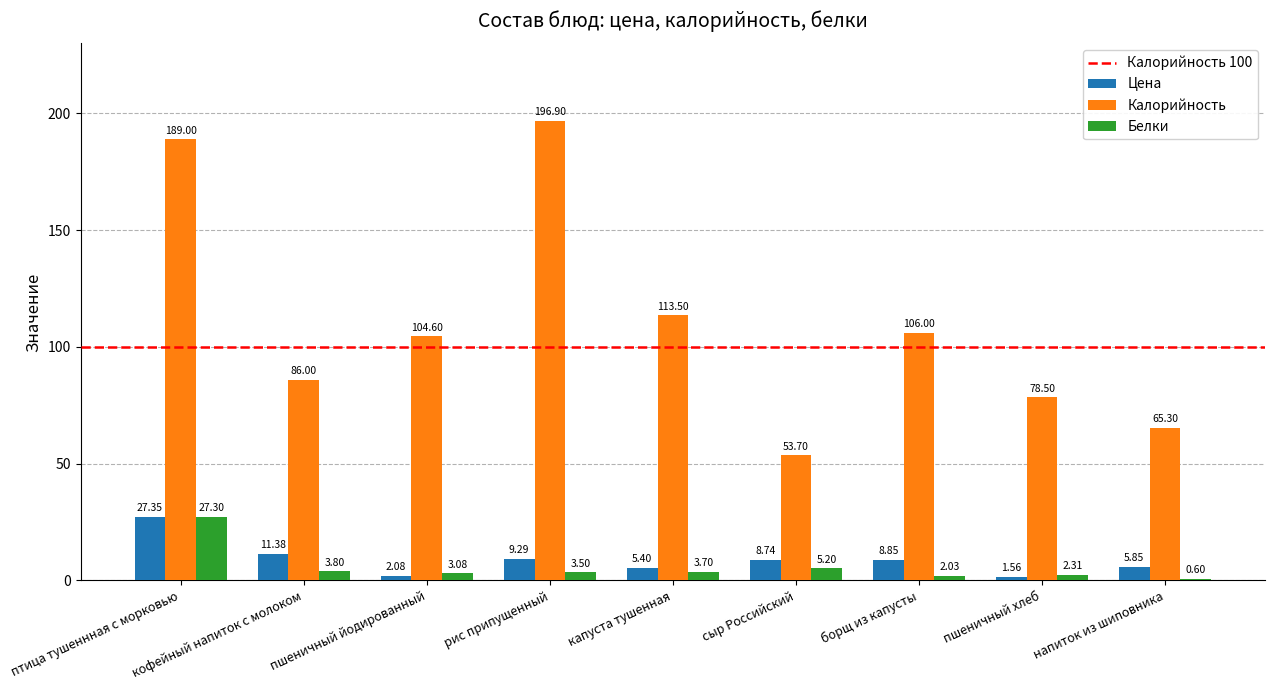

What is the greatest value displayed?

196.9